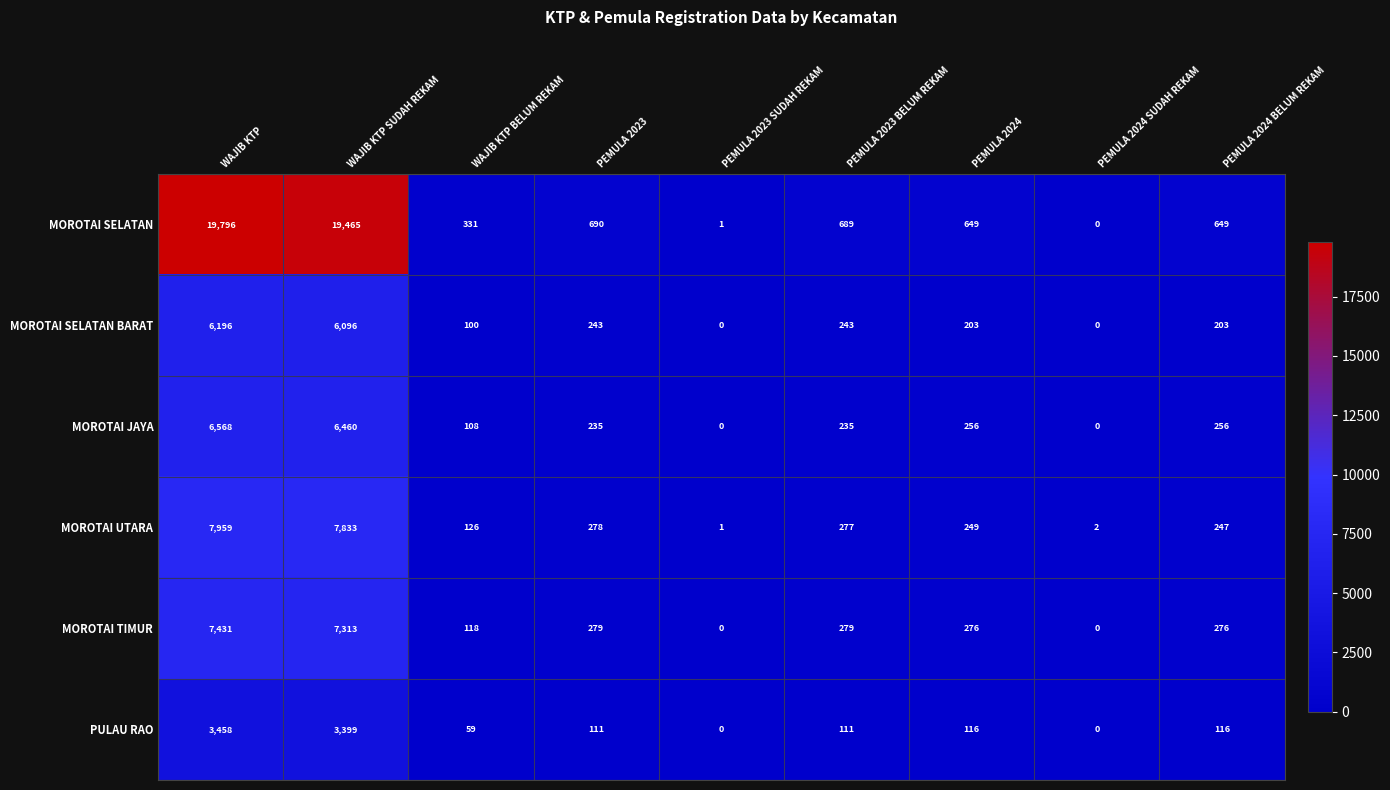

At how many categories does at least one series exceed 5589?

2